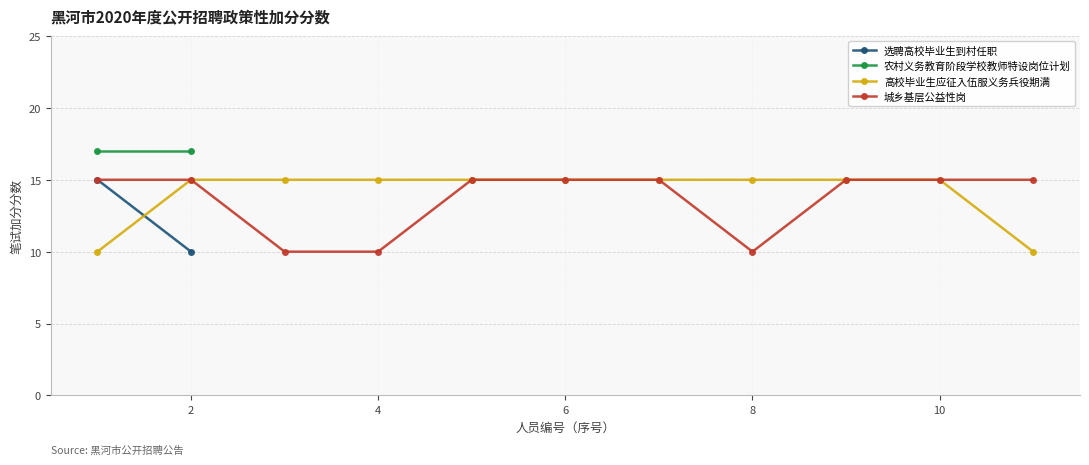

What is the value of the 高校毕业生应征入伍服义务兵役期满 point at the 10th from the left?

15